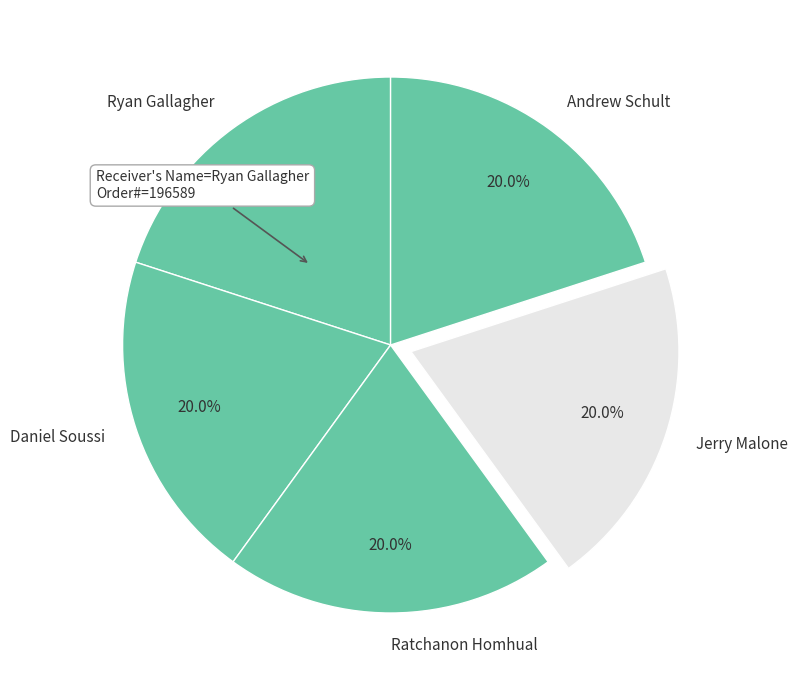

What percentage is NOT represented by Ratchanon Homhual?

80.0%